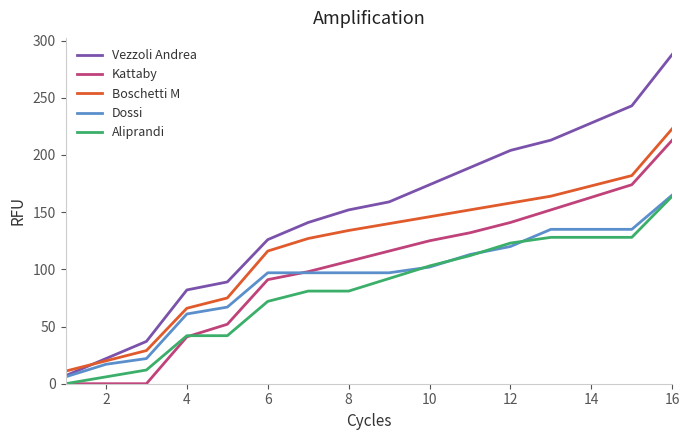

Which series has the widest spread of values?

Vezzoli Andrea